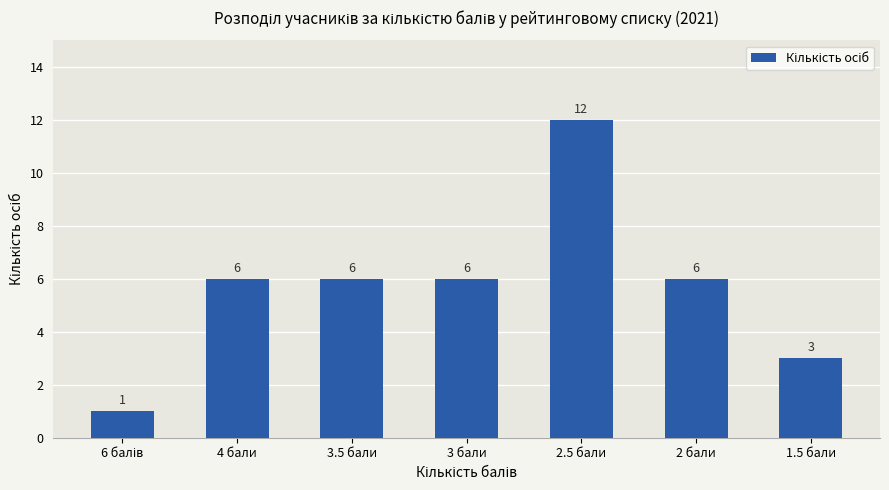

How many distinct data groups are displayed?

1